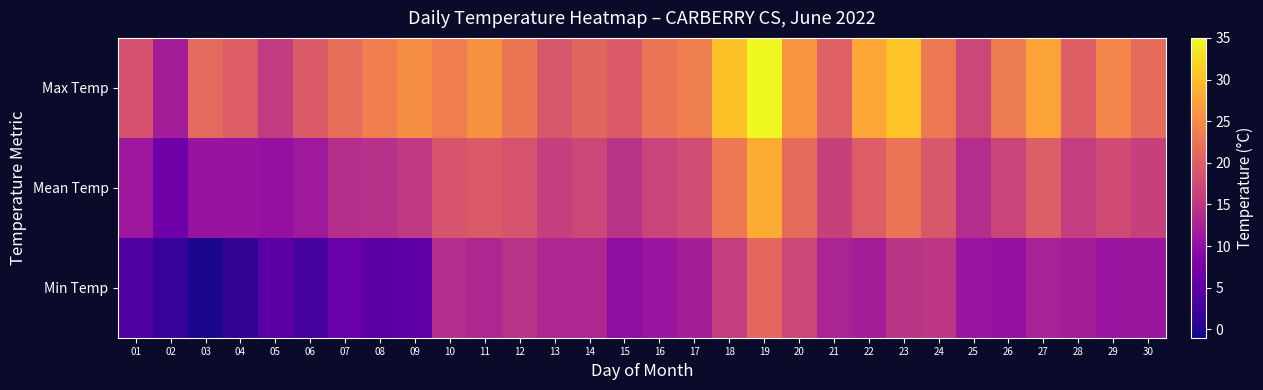

Which series has the largest total across all categories?

Max Temp